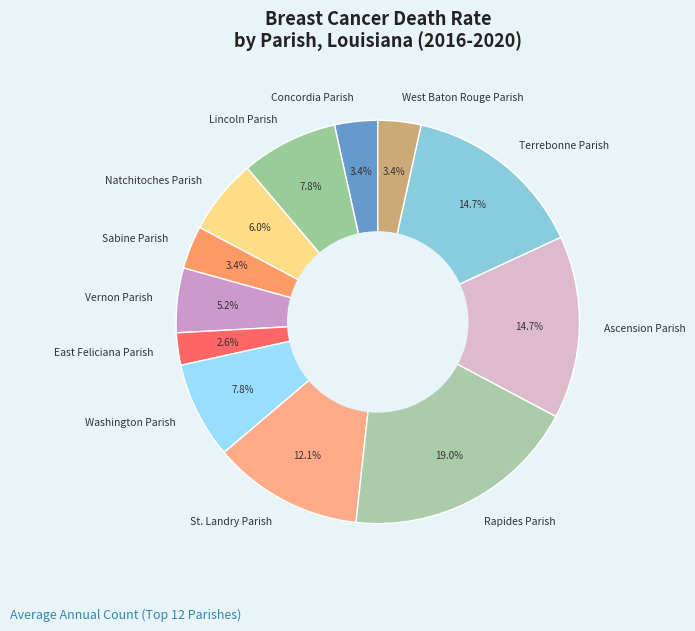

The East Feliciana Parish slice represents 3% of the pie. True or false?

True